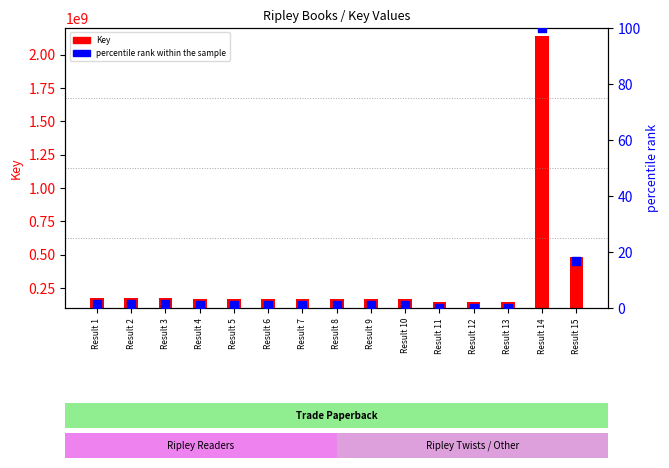

What is the total value across all series at Result 4?

169927026.2